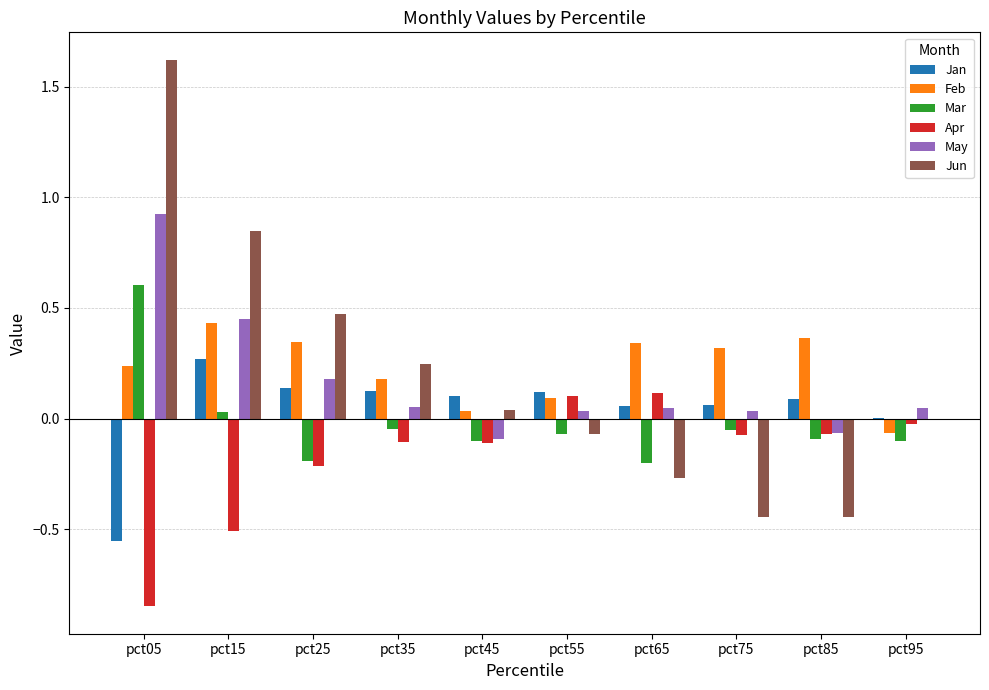

True or false: Apr has a value of 0.1 at pct55.

True